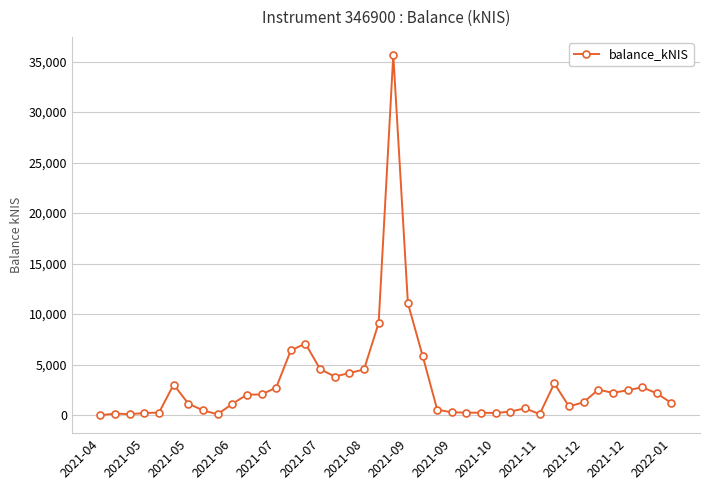

What is the greatest value displayed?

35661.9